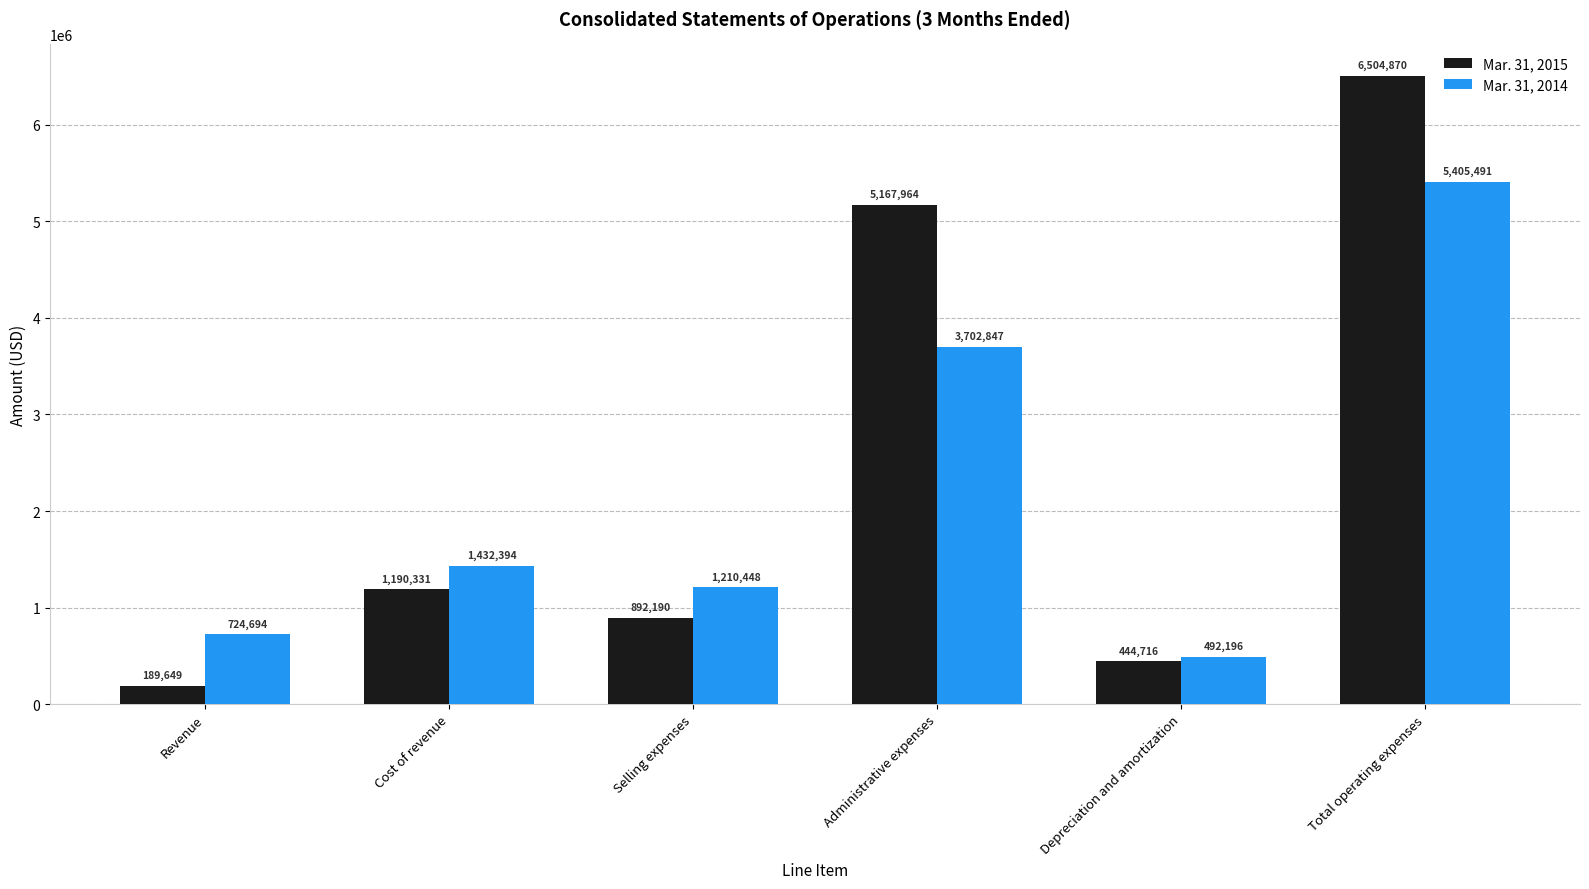

What is the average value of the Mar. 31, 2015 series?

2398287